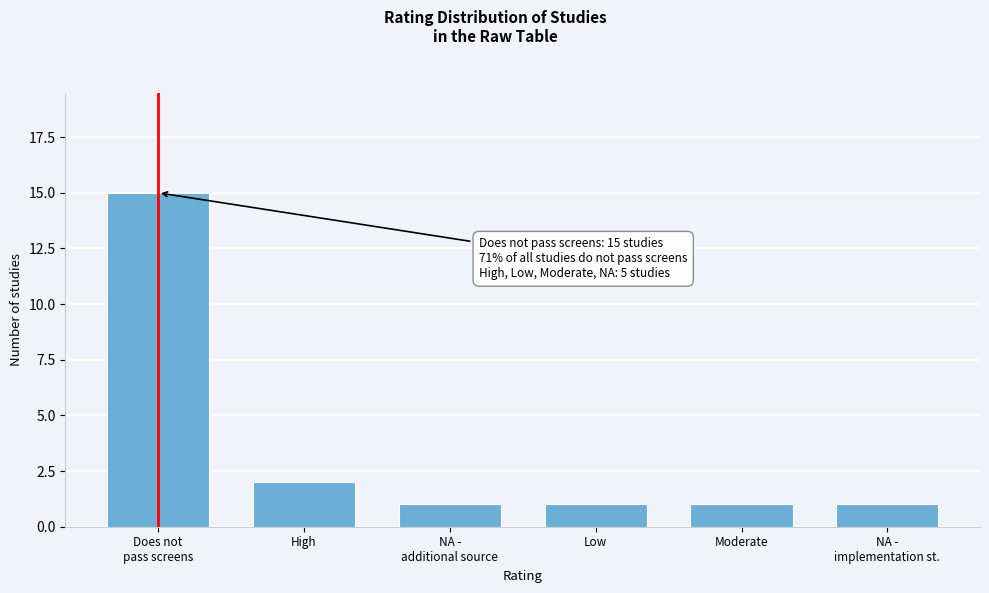

Reading left to right, list all the values displayed in this chart.

15	2	1	1	1	1